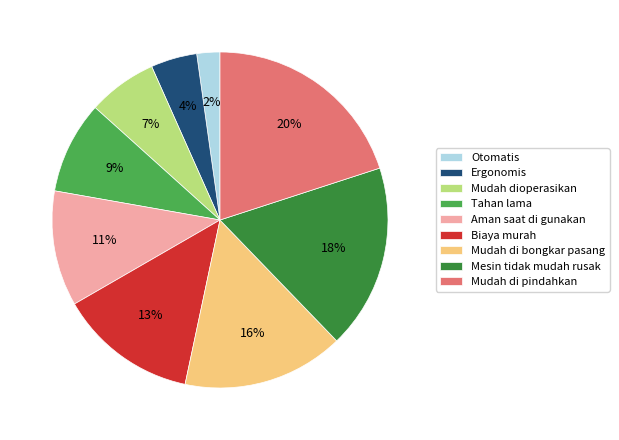

Count the number of slices in the pie.

9